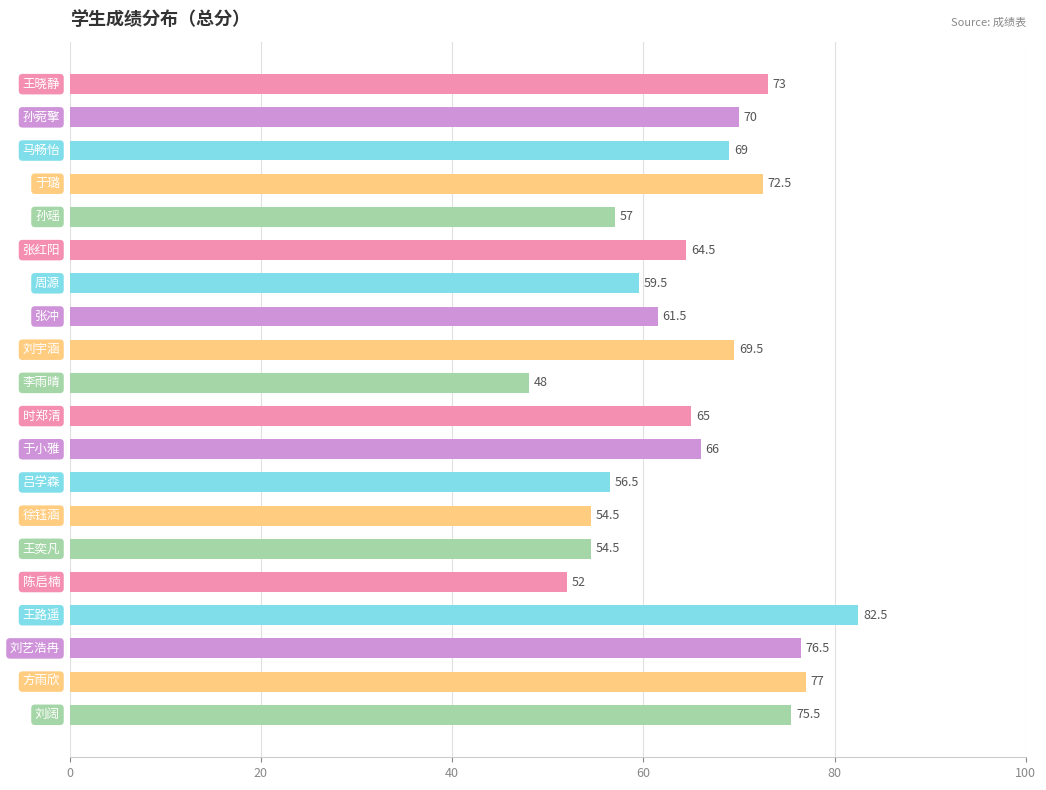

What is the value of the 15th bar from the top?

54.5